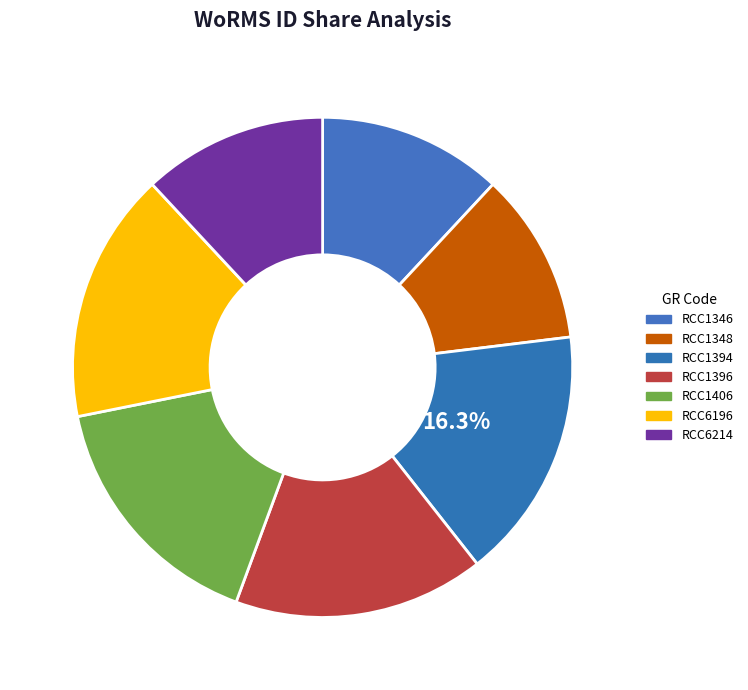

Which slice is the smallest?

RCC1348